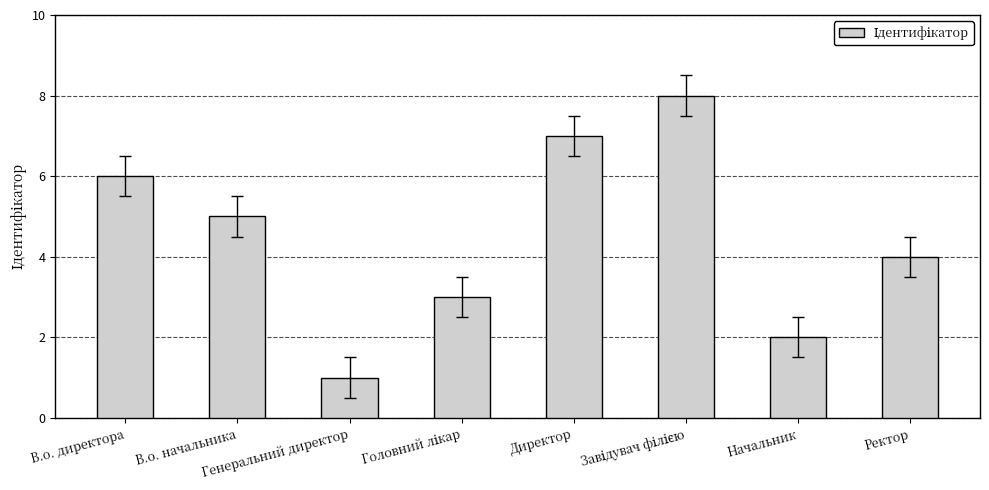

Are the bars grouped side by side (vs. stacked)?

No